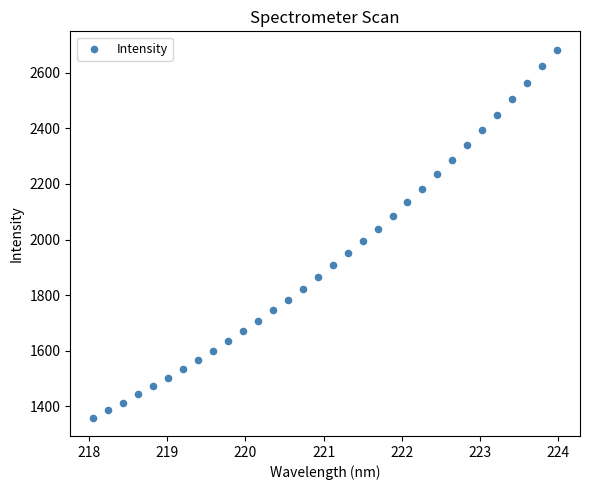

What is the range of Y values (max minus min)?

1323.3